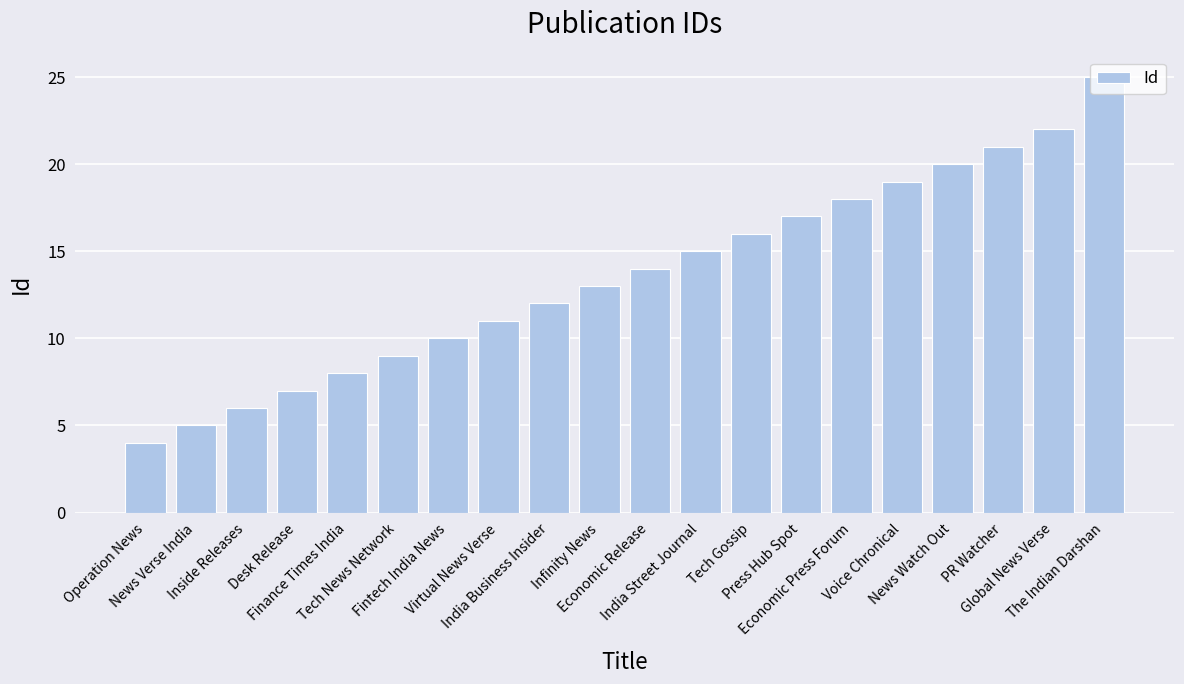

Approximately how many times larger is the value at Inside Releases compared to Press Hub Spot?

0.4